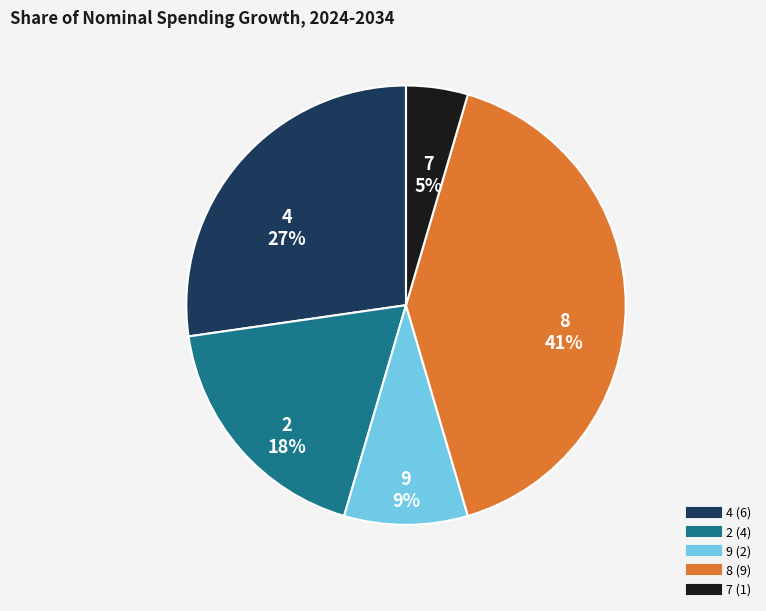

To the nearest percent, what is the average slice percentage?

20%